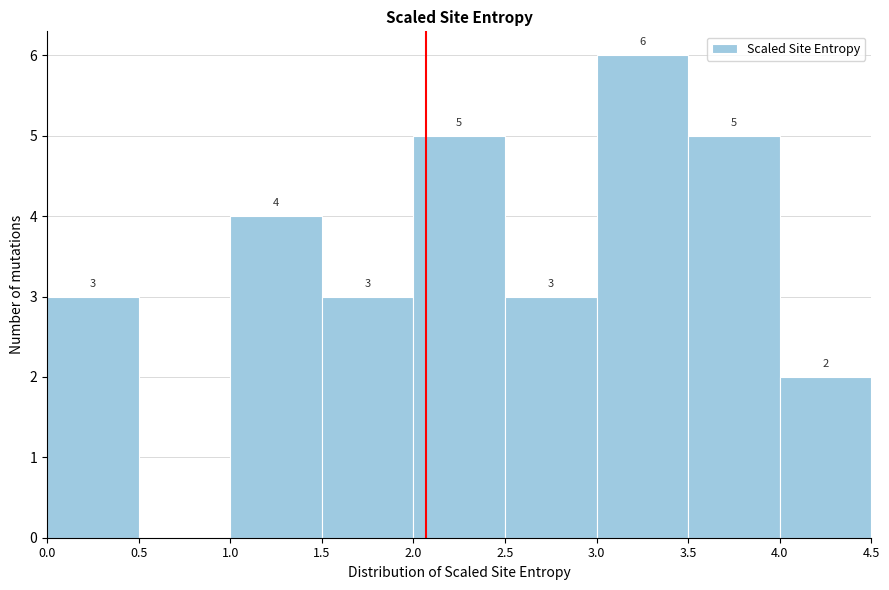

Which range on the x-axis has the tallest bar?

3.0 to 3.5